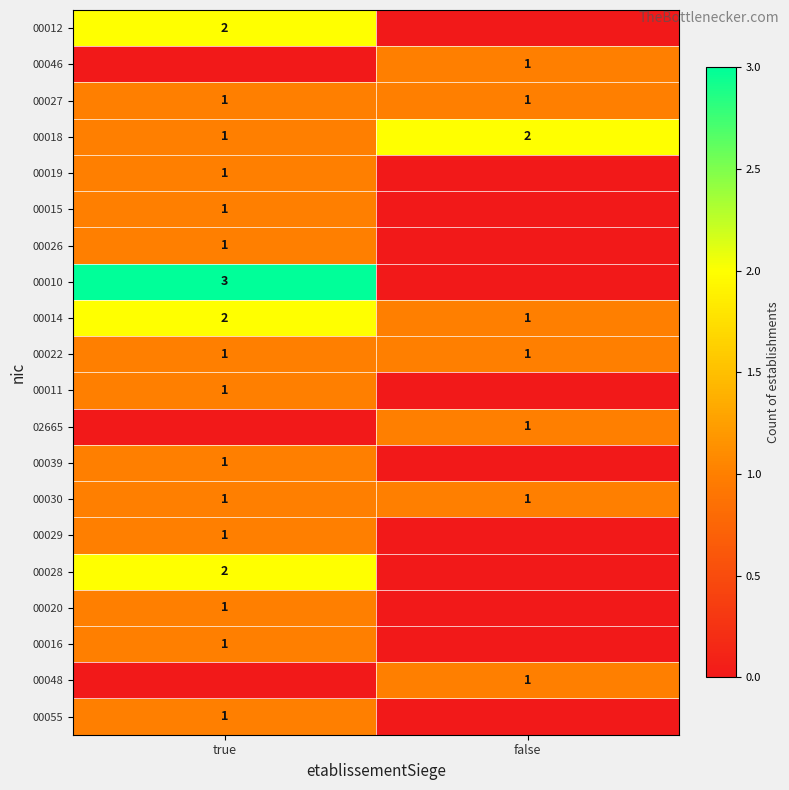

The value of 00028 at true is 0. True or false?

False